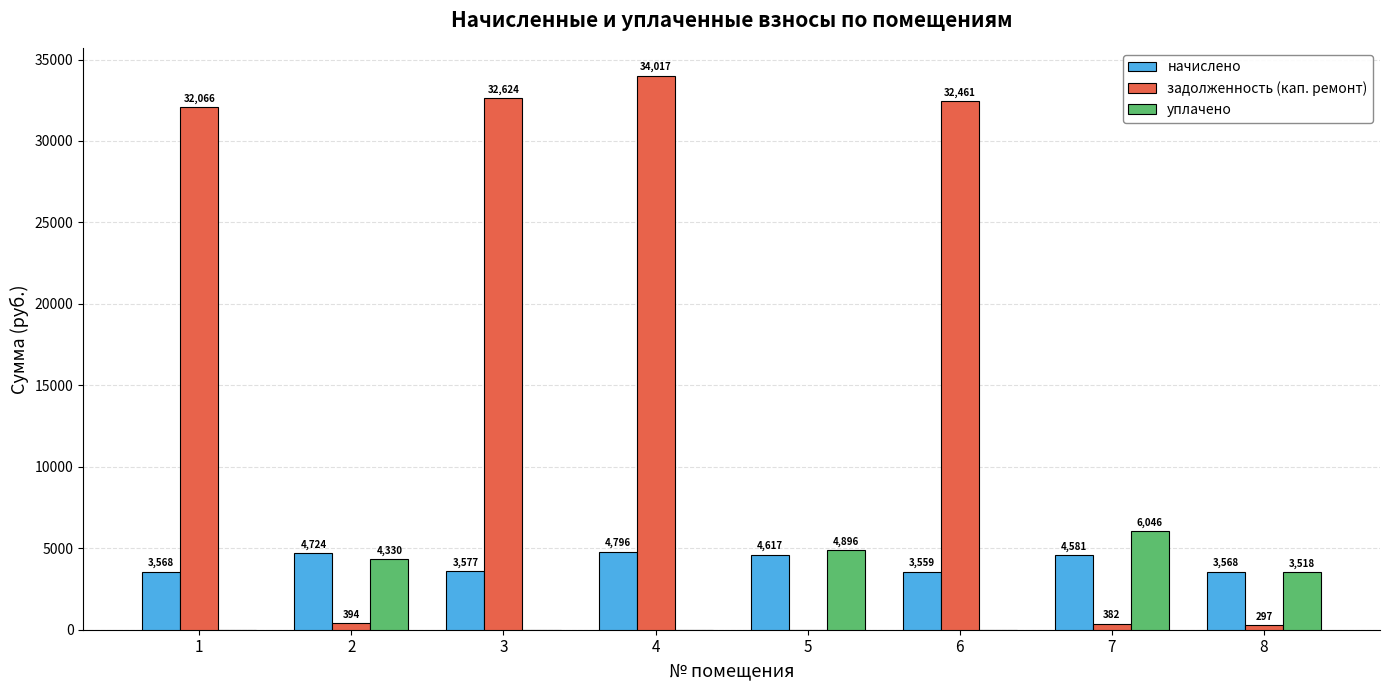

At which category is the sum across all series the highest?

4